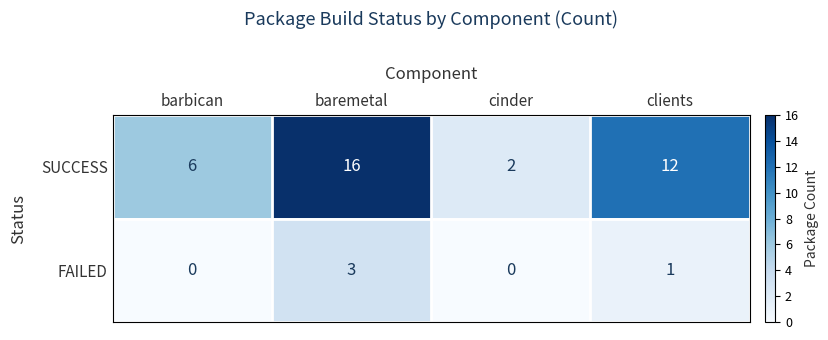

What is the average value of the SUCCESS series?

9